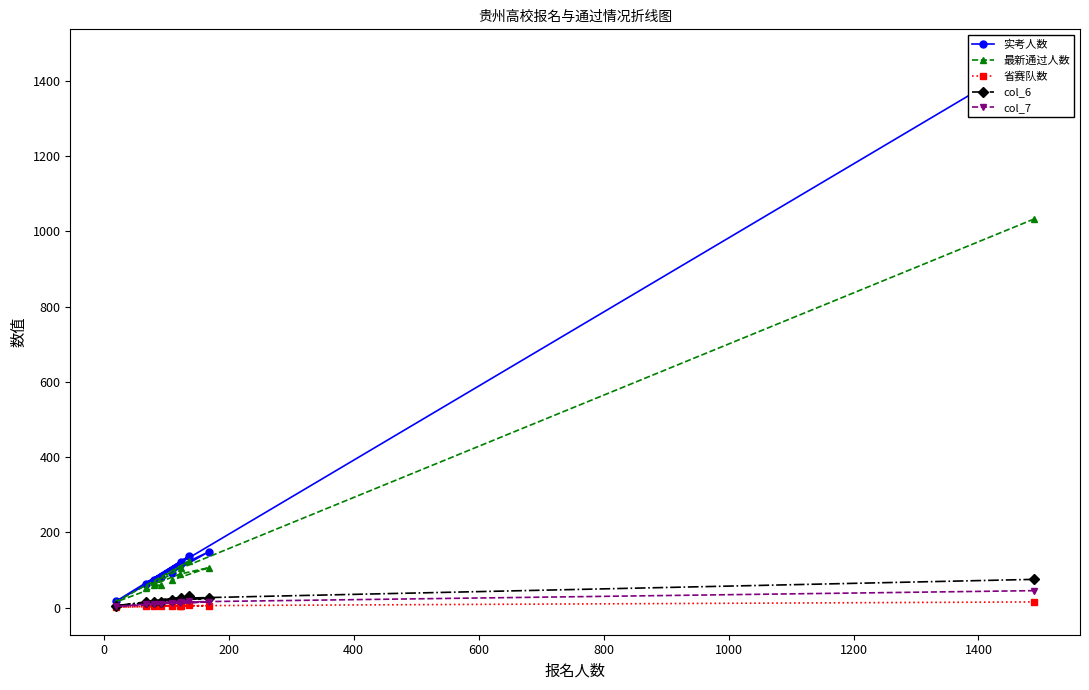

Is the value of col_7 at 0 greater than the value of 最新通过人数 at −200?

No